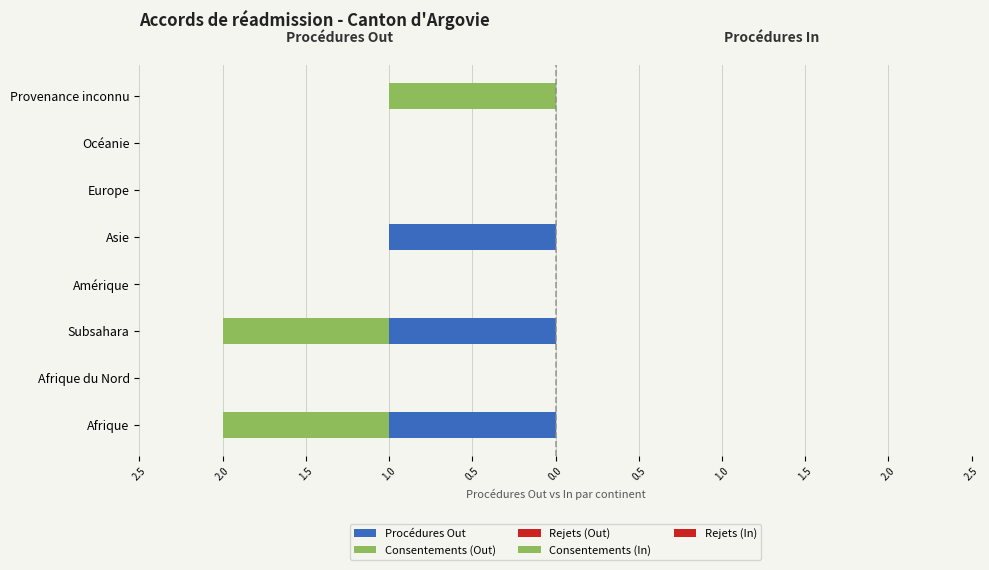

How many groups of bars are there?

8